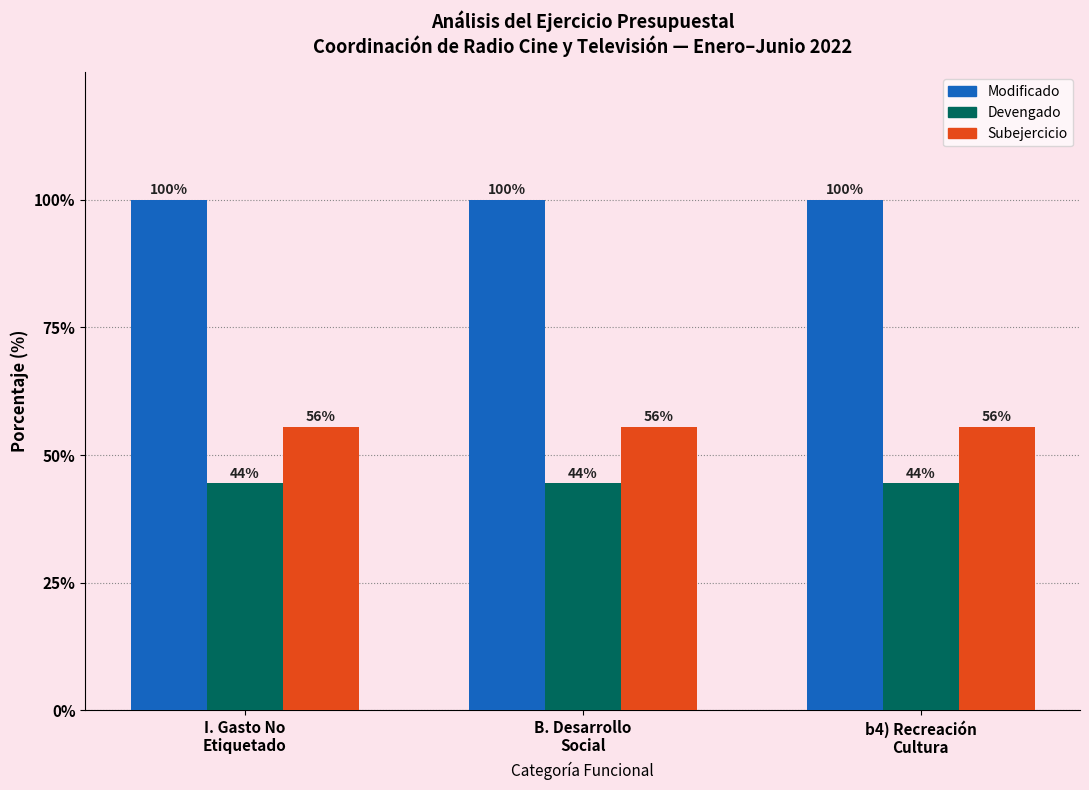

Are the bars horizontal?

No